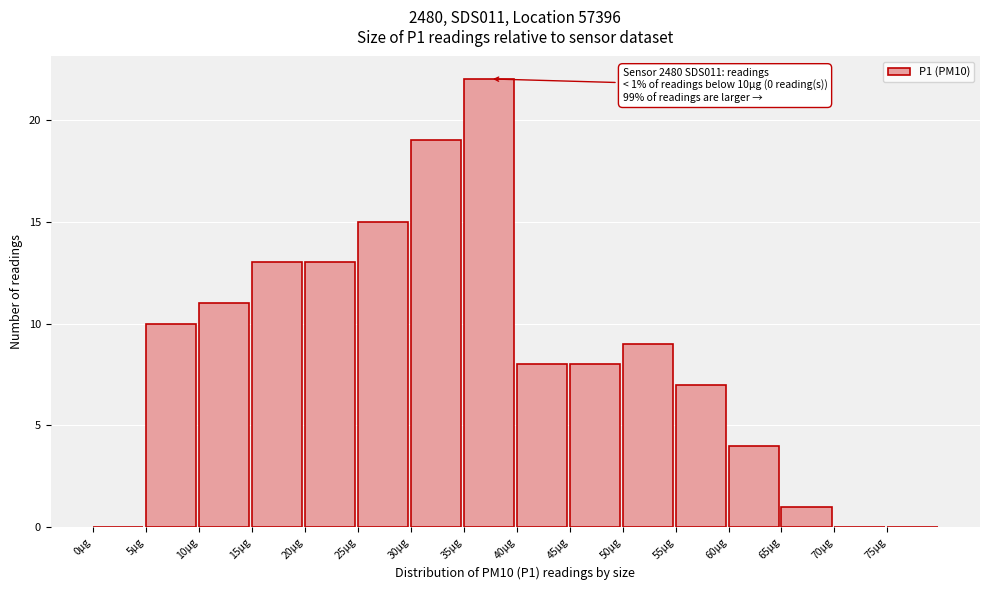

Over which range of the x-axis is the bar tallest?

35 to 40